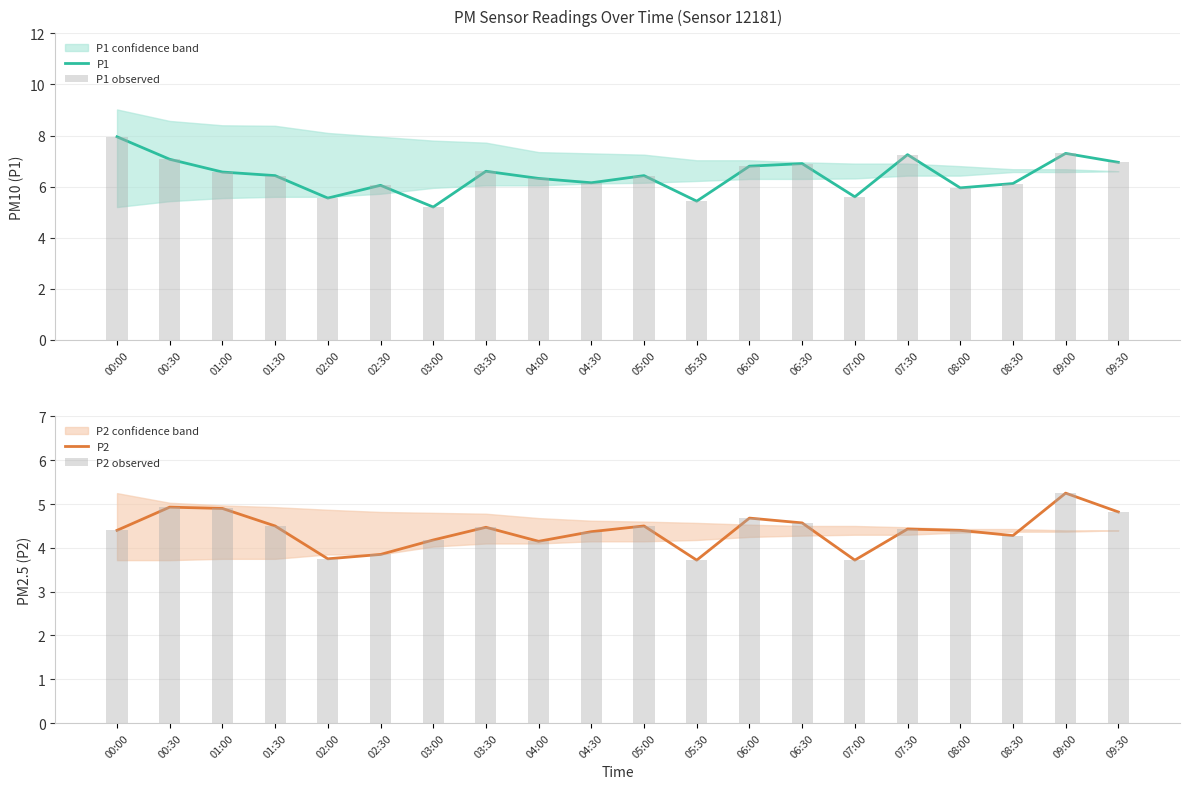

Reading right to left, extract all data points from this chart.

P1: 09:30=7.0	09:00=7.3	08:30=6.1	08:00=6.0	07:30=7.2	07:00=5.6	06:30=6.9	06:00=6.8	05:30=5.4	05:00=6.4	04:30=6.2	04:00=6.3	03:30=6.6	03:00=5.2	02:30=6.0	02:00=5.5	01:30=6.4	01:00=6.6	00:30=7.1	00:00=8.0
P1 observed: 09:30=7.0	09:00=7.3	08:30=6.1	08:00=6.0	07:30=7.2	07:00=5.6	06:30=6.9	06:00=6.8	05:30=5.4	05:00=6.4	04:30=6.2	04:00=6.3	03:30=6.6	03:00=5.2	02:30=6.0	02:00=5.5	01:30=6.4	01:00=6.6	00:30=7.1	00:00=8.0
P2: 09:30=4.8	09:00=5.2	08:30=4.3	08:00=4.4	07:30=4.4	07:00=3.7	06:30=4.6	06:00=4.7	05:30=3.7	05:00=4.5	04:30=4.4	04:00=4.2	03:30=4.5	03:00=4.2	02:30=3.9	02:00=3.8	01:30=4.5	01:00=4.9	00:30=4.9	00:00=4.4
P2 observed: 09:30=4.8	09:00=5.2	08:30=4.3	08:00=4.4	07:30=4.4	07:00=3.7	06:30=4.6	06:00=4.7	05:30=3.7	05:00=4.5	04:30=4.4	04:00=4.2	03:30=4.5	03:00=4.2	02:30=3.9	02:00=3.8	01:30=4.5	01:00=4.9	00:30=4.9	00:00=4.4